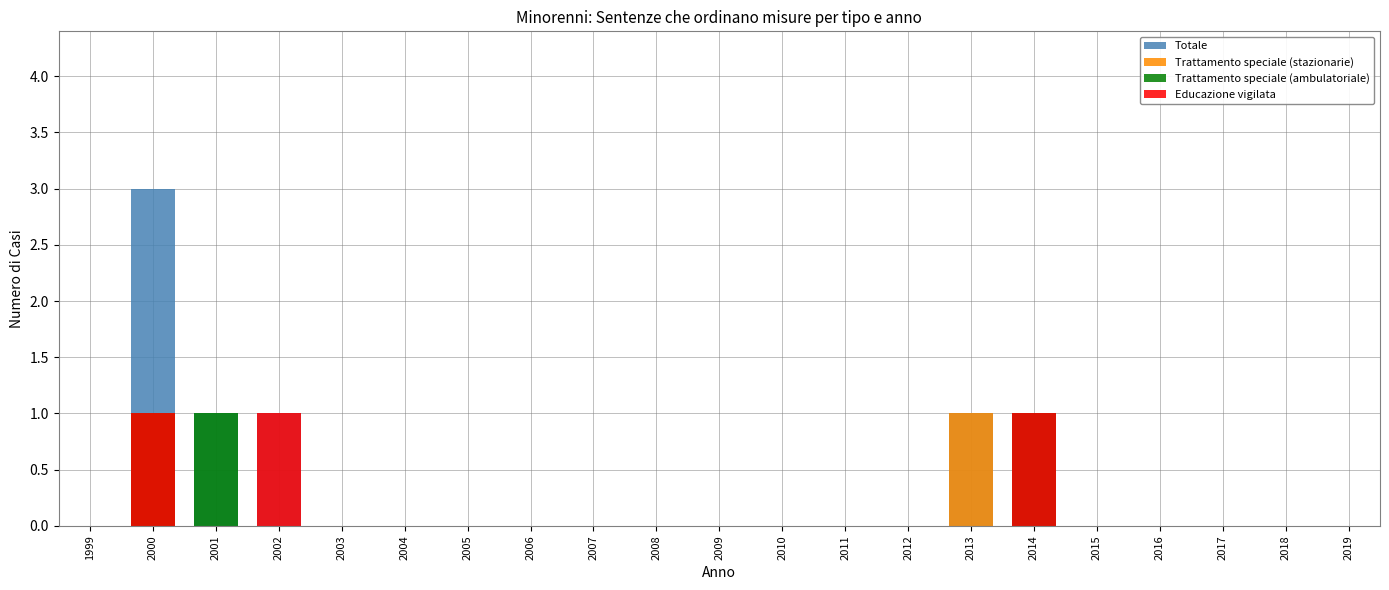

How many values in Trattamento speciale (ambulatoriale) are above zero?

3